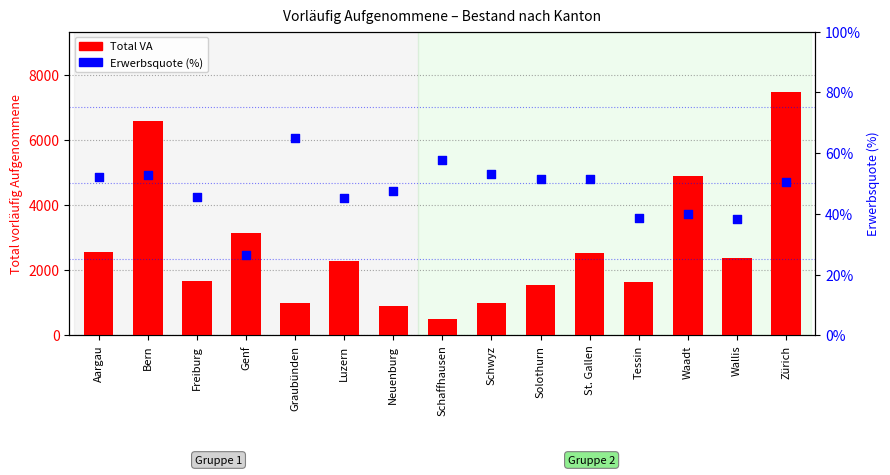

Which series has the largest Y range (max minus min)?

Total VA